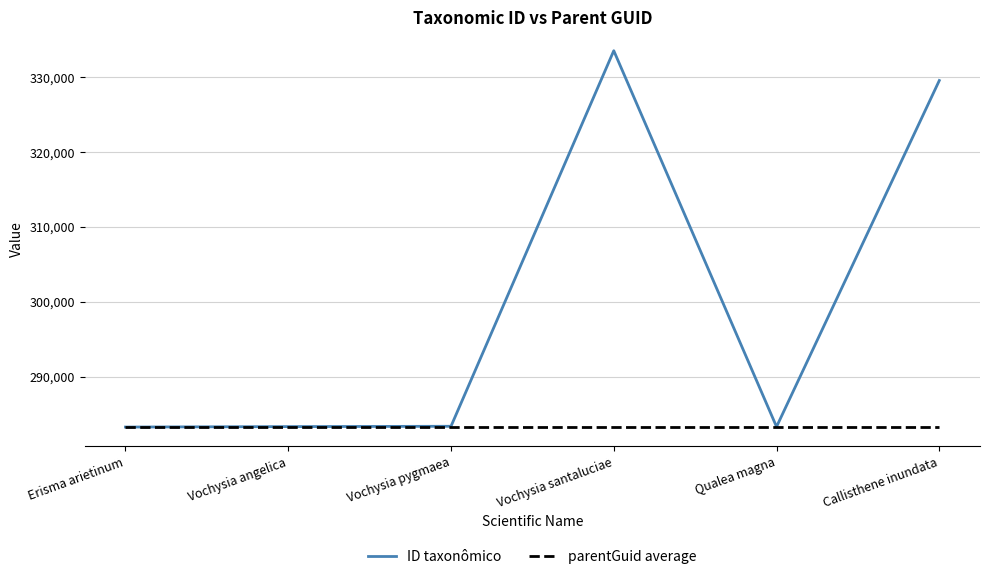

The value of parentGuid average at Callisthene inundata is 438335. True or false?

False